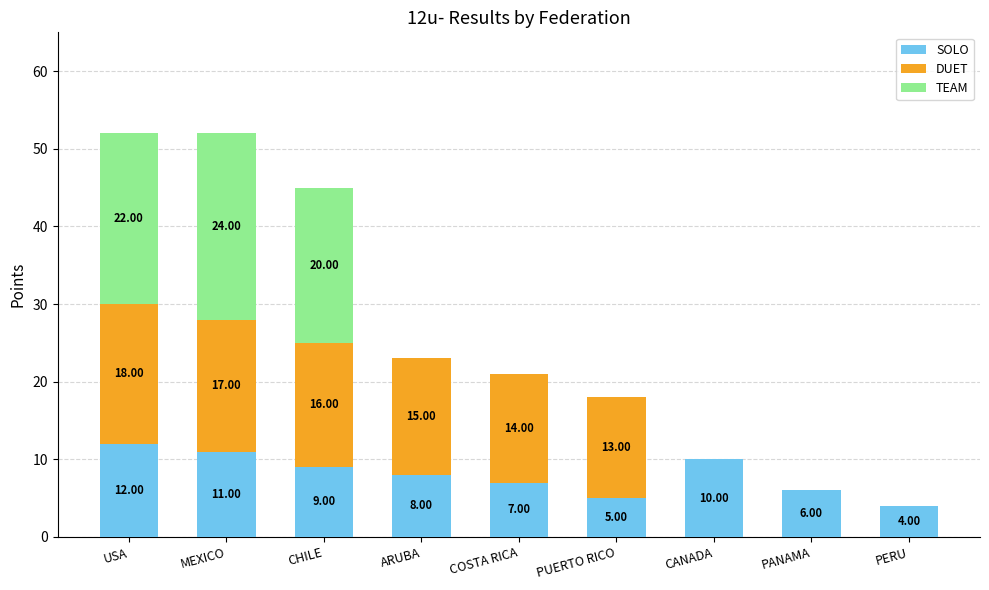

Which category has the highest value in the SOLO series?

USA